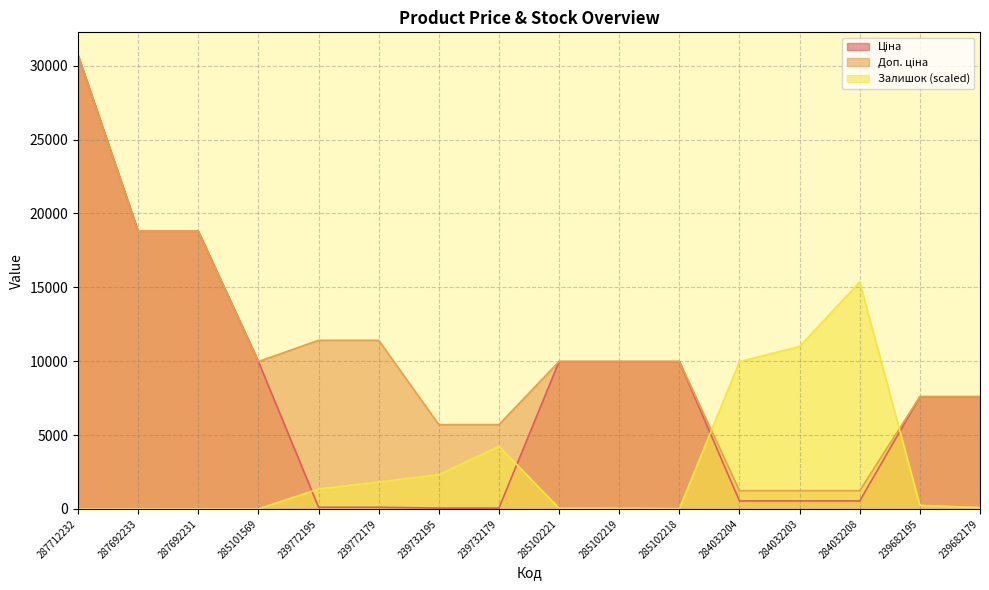

Where is Залишок nearest to the value 7679?

284032204